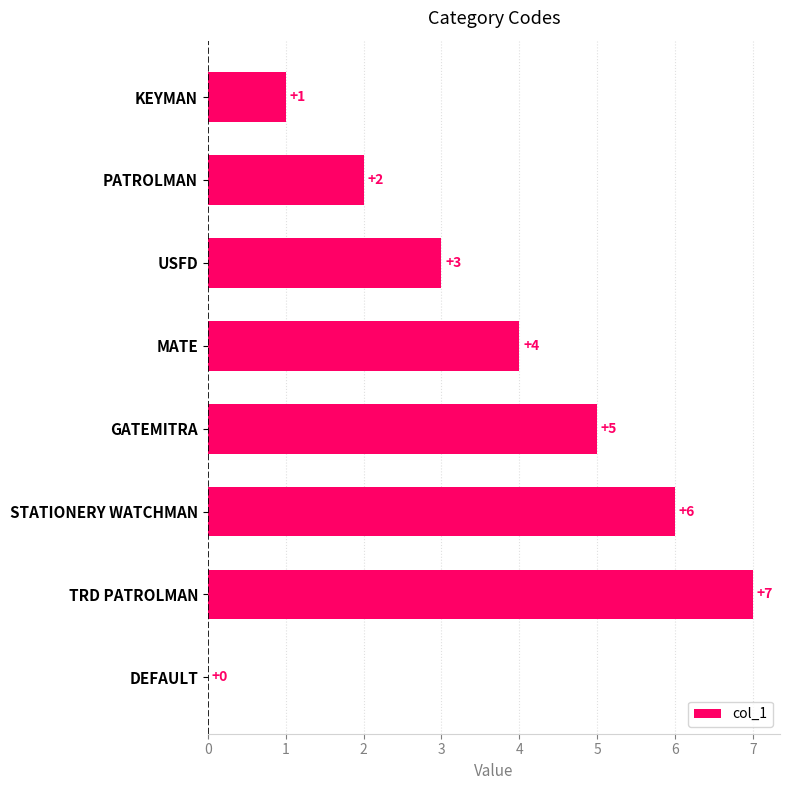

True or false: the data shows 0 at DEFAULT.

True